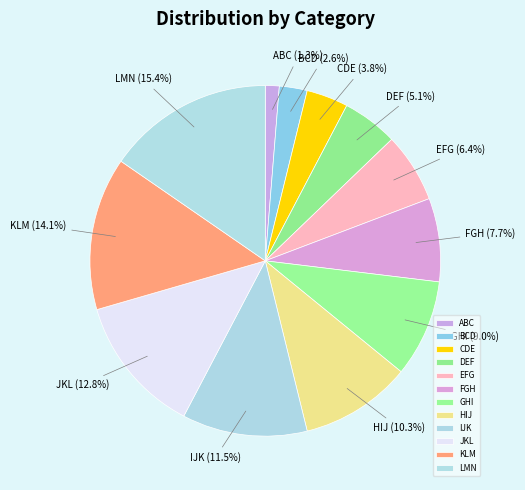

Is the sum of KLM and ABC greater than half?

No